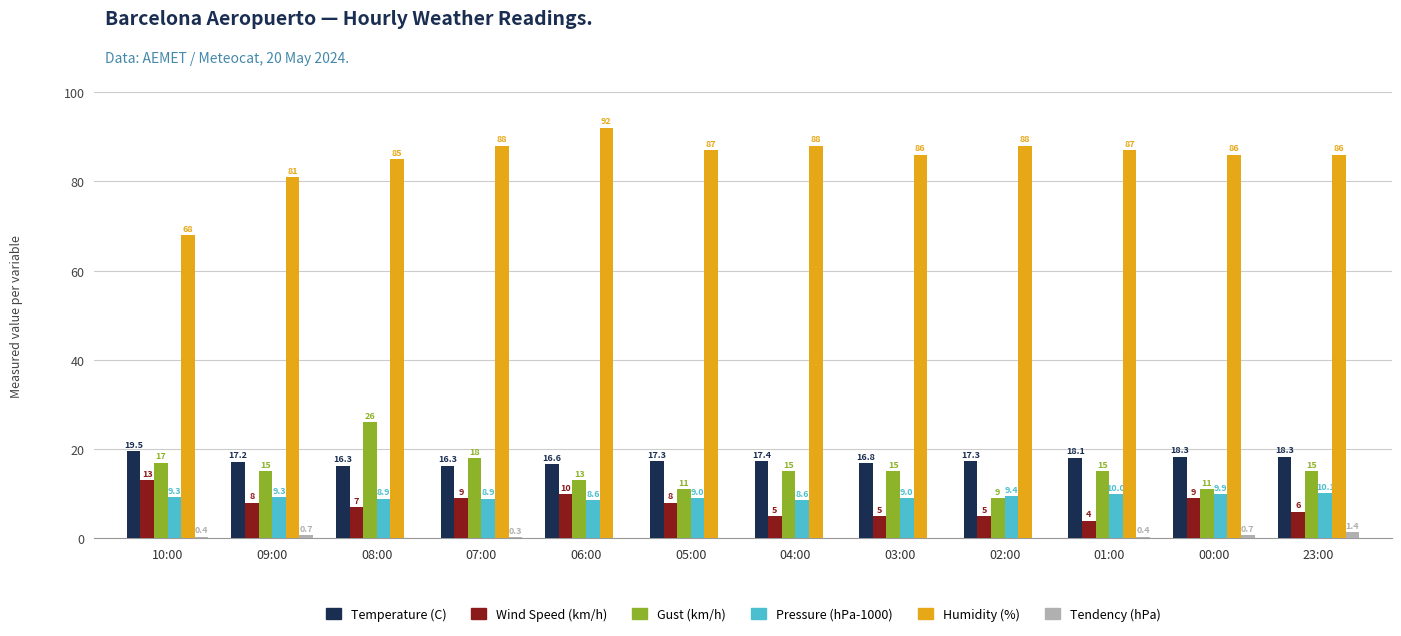

What position from the left is 04:00?

7